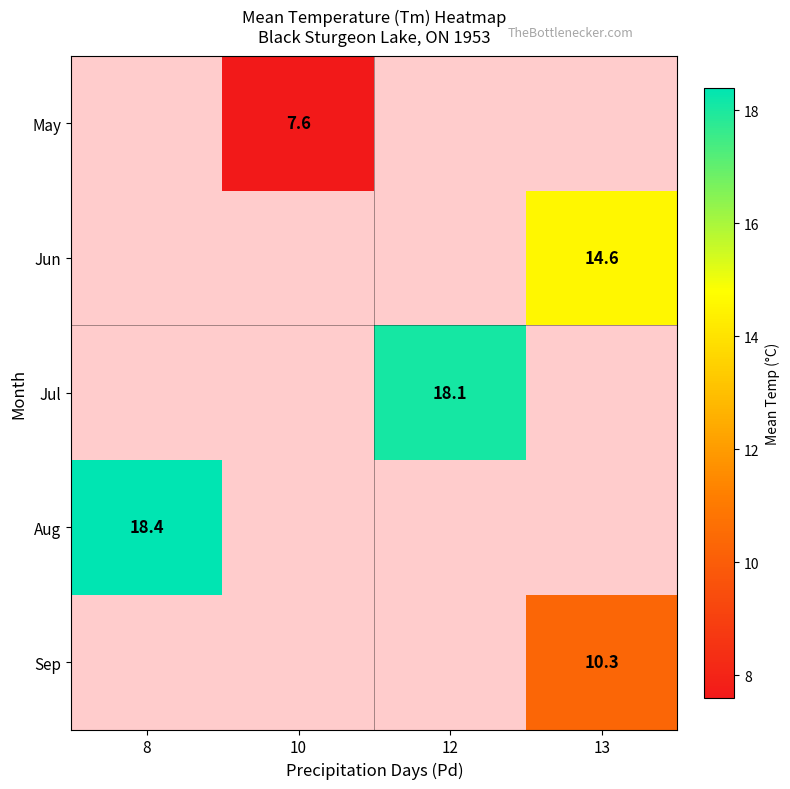

True or false: Aug has a value of 18.4 at 8.

True